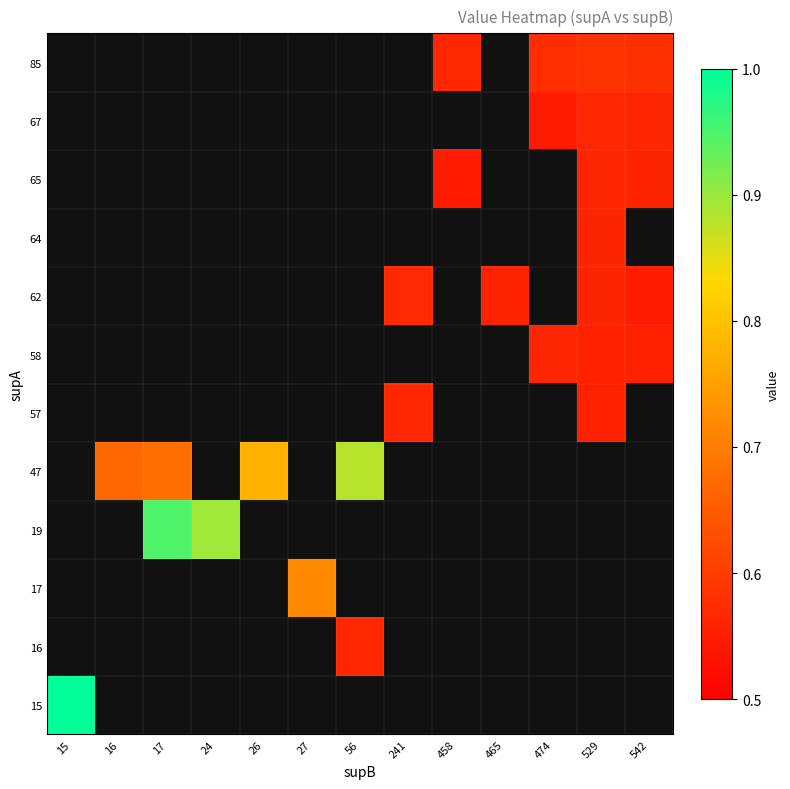

Which label corresponds to the smallest value in the chart?

458